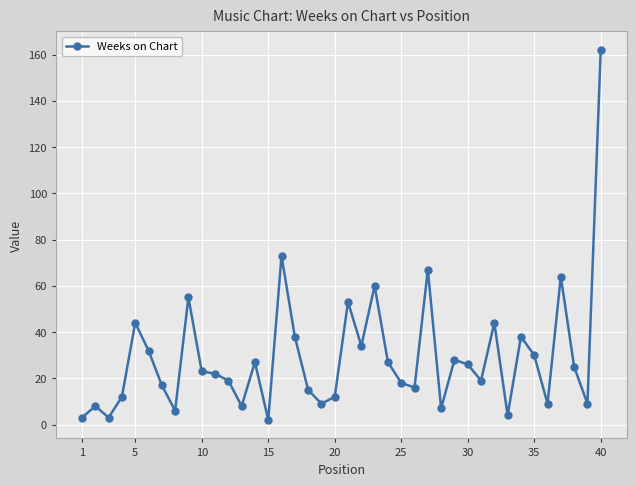

What is the greatest value displayed?

162